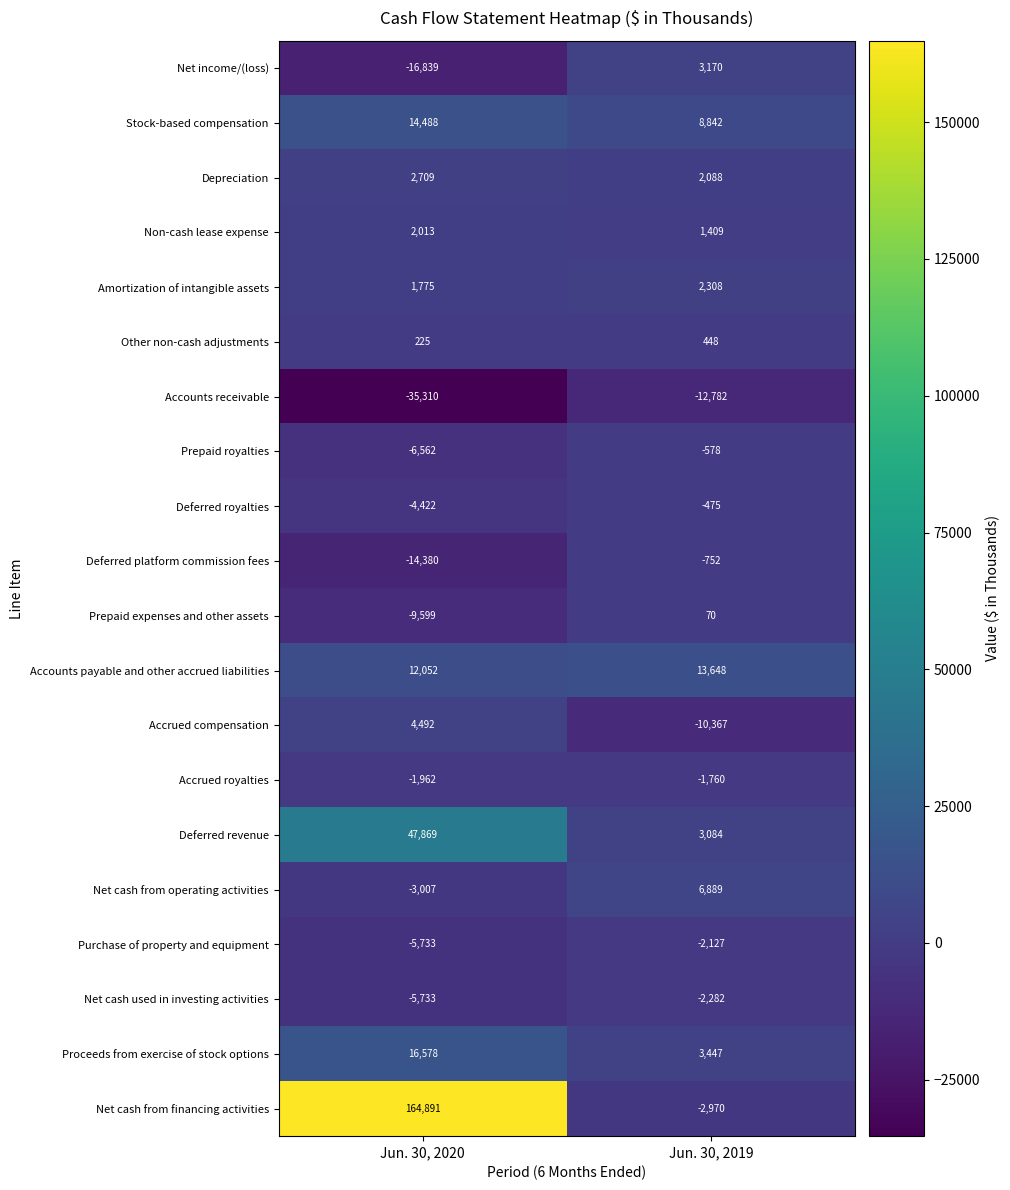

Rank the series at Jun. 30, 2019 from lowest to highest value.

Accounts receivable, Accrued compensation, Net cash from financing activities, Net cash used in investing activities, Purchase of property and equipment, Accrued royalties, Deferred platform commission fees, Prepaid royalties, Deferred royalties, Prepaid expenses and other assets, Other non-cash adjustments, Non-cash lease expense, Depreciation, Amortization of intangible assets, Deferred revenue, Net income/(loss), Proceeds from exercise of stock options, Net cash from operating activities, Stock-based compensation, Accounts payable and other accrued liabilities